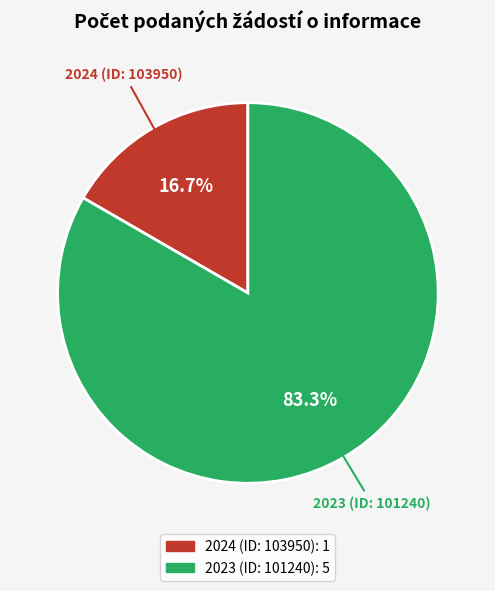

Is the sum of 2024 (ID: 103950) and 2023 (ID: 101240) greater than half?

Yes